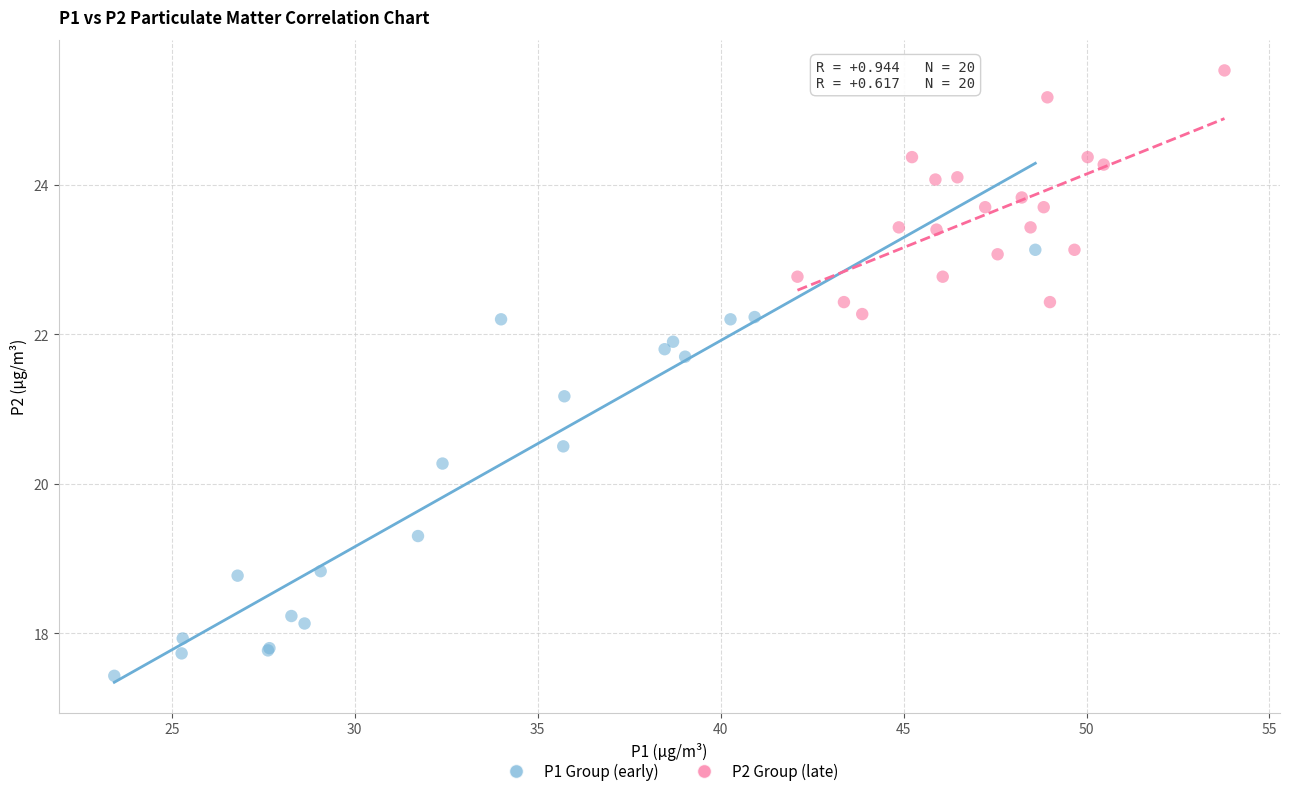

Which series contains the highest Y value?

P2 Group (late)